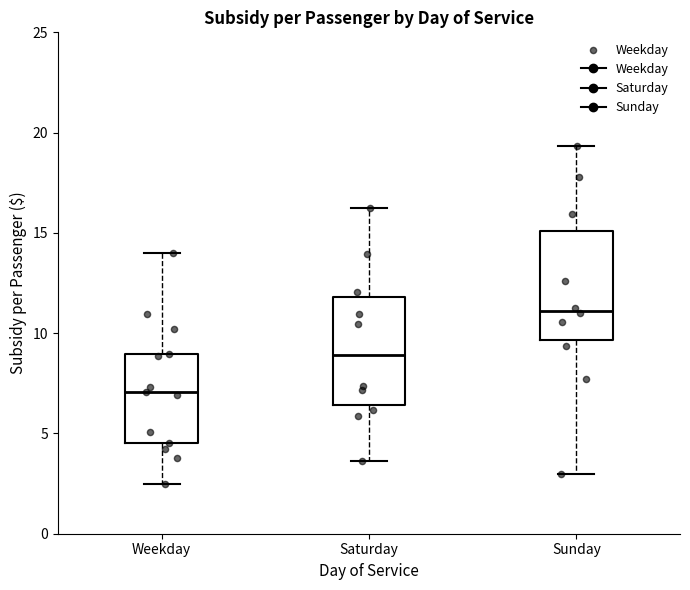

Where does the median line of the box for Sunday sit on the y-axis? The values are not printed on the chart, so give them approximately, as read against the axis.

11.0